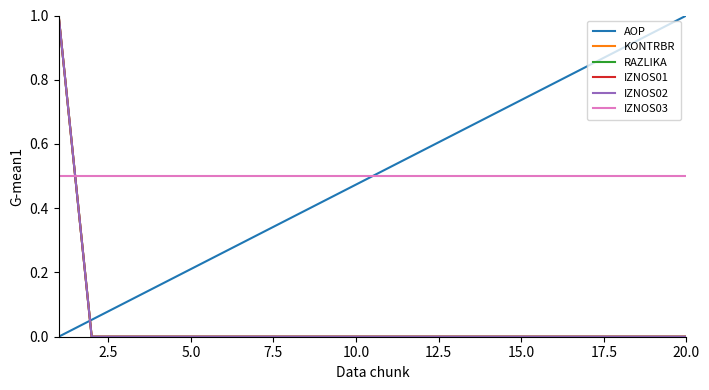

Does the chart have visible grid lines?

No